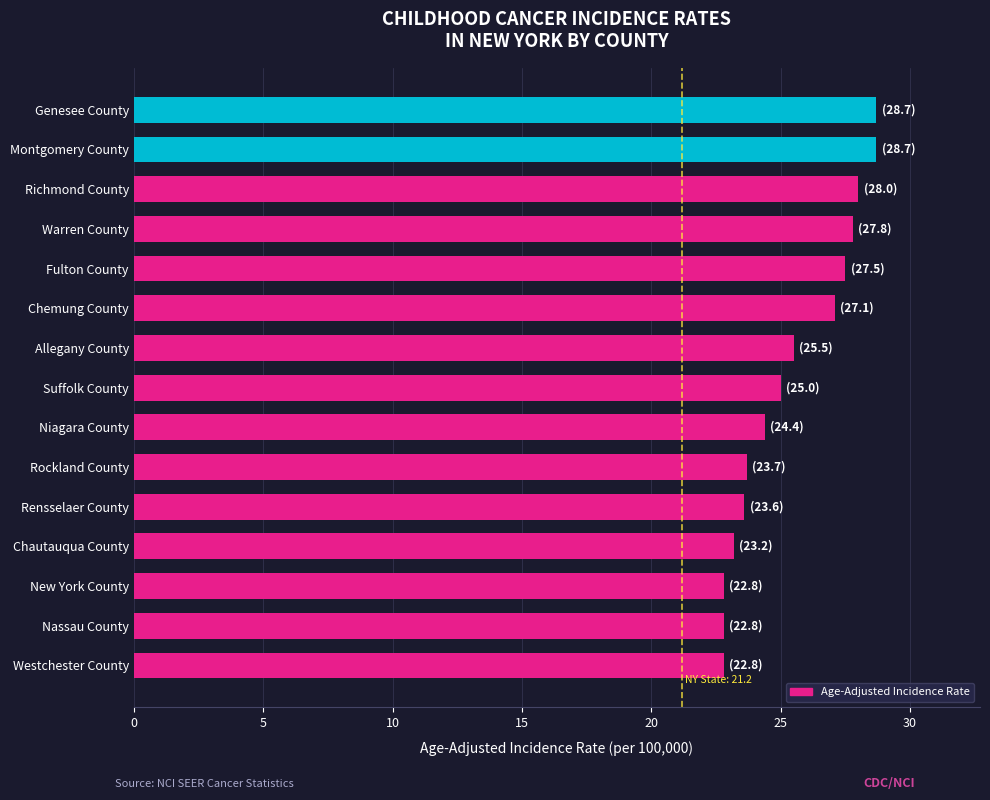

The value at Richmond County is 40.5. True or false?

False